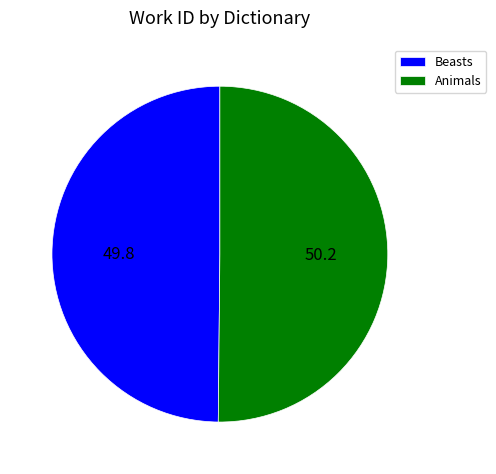

Combined, do Beasts and Animals account for over 50%?

Yes